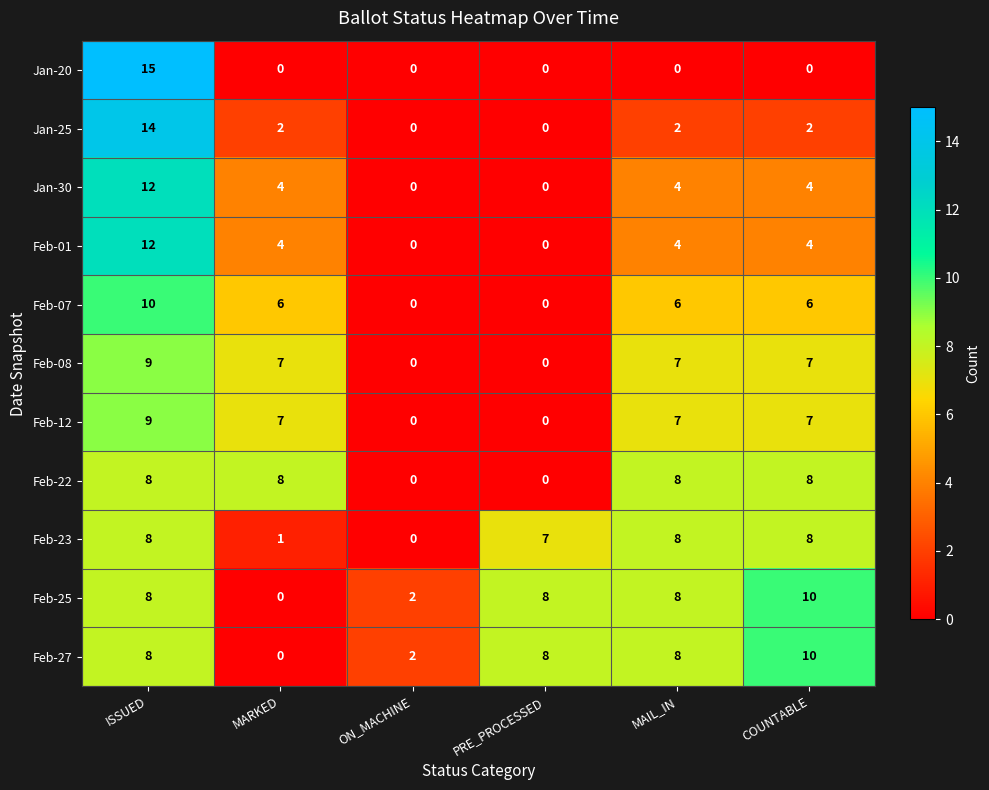

What is the difference between the highest and lowest values at ISSUED?

7